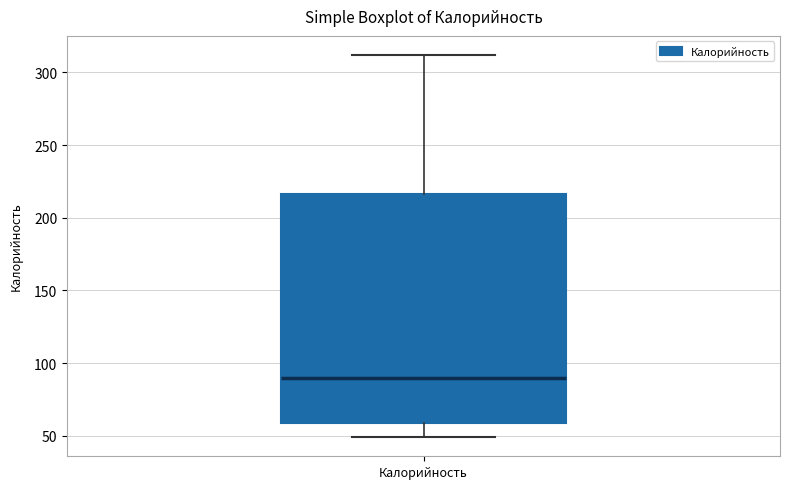

Read this box plot against the y-axis: the position of the median line, the range covered by the box, and the ends of both whiskers. The values are not printed on the chart, so give them approximately, as read against the axis.

median 90, box 60 to 215, whiskers 50 to 310